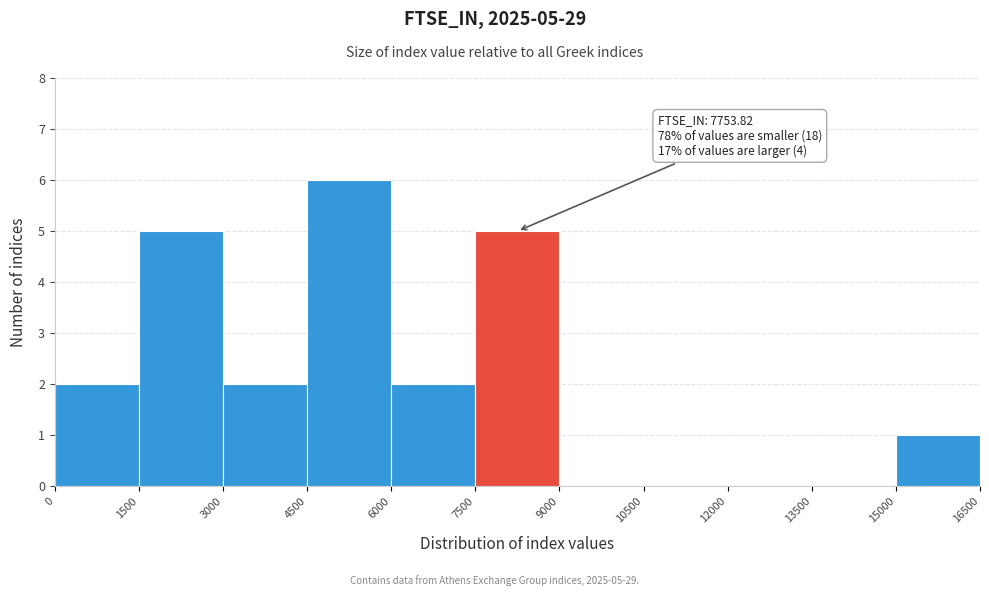

Over which range of the x-axis is the bar tallest?

4500 to 6000